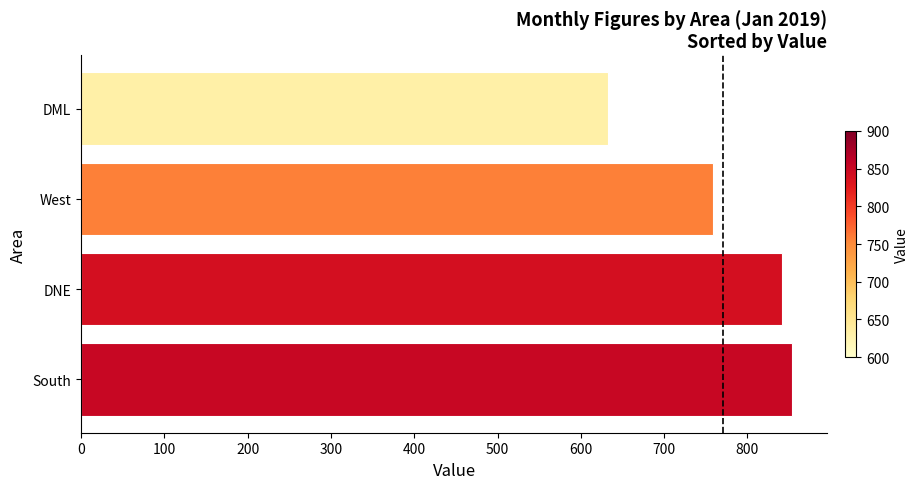

Reading top to bottom, transcribe all the data shown in this chart.

DML=632	West=758	DNE=841	South=853